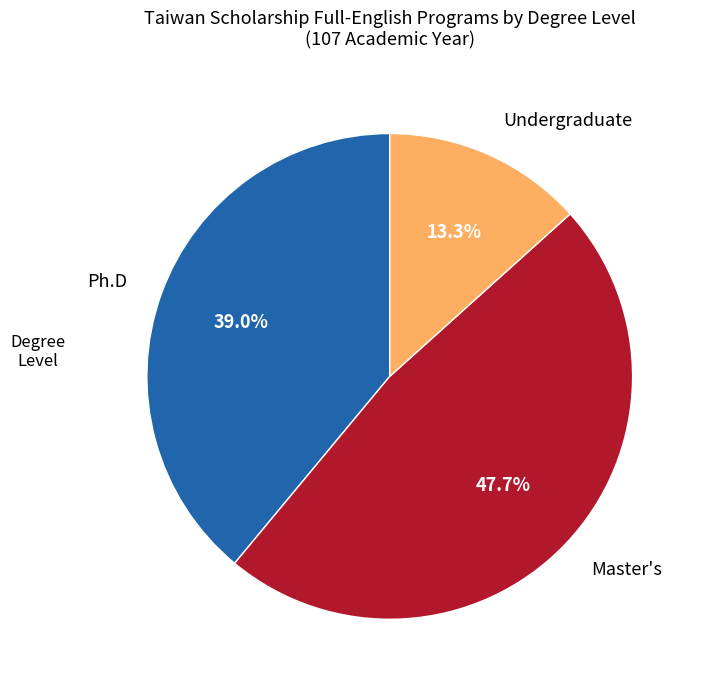

To the nearest percent, what is the combined percentage of Undergraduate and Ph.D?

52%